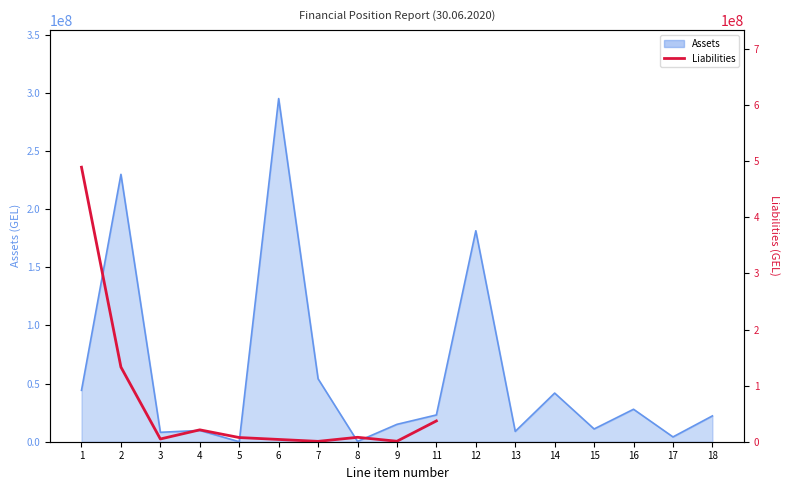

At which label does the data first exceed 7877813?

1